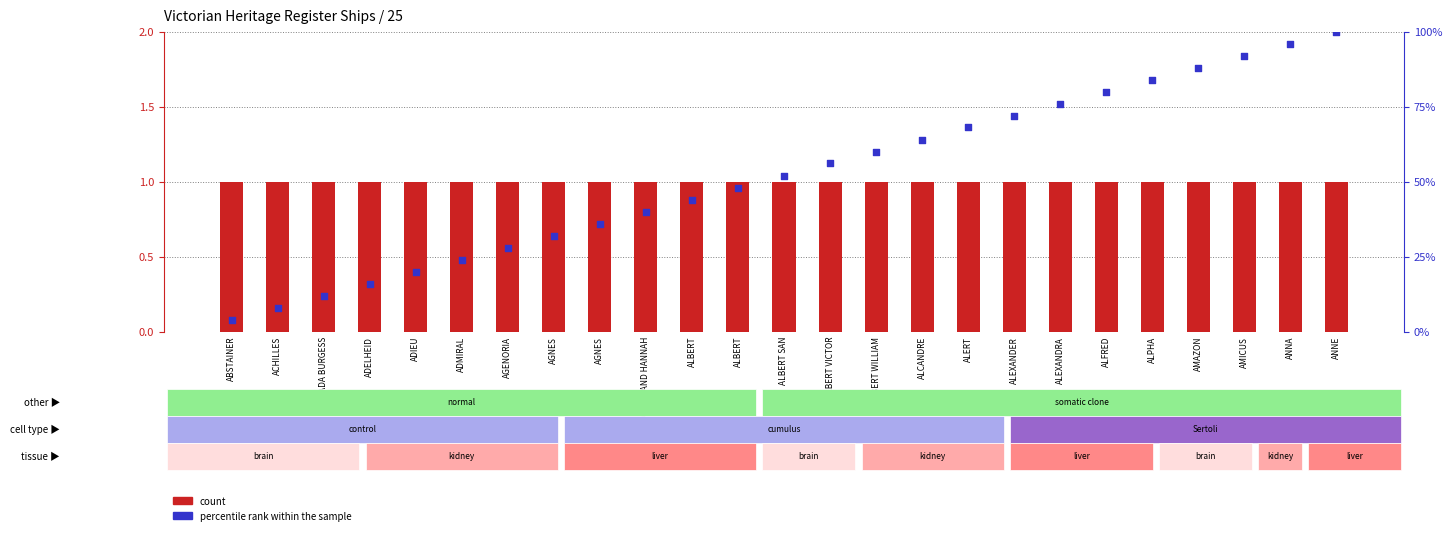

Which series reaches the minimum Y coordinate?

percentile rank within the sample